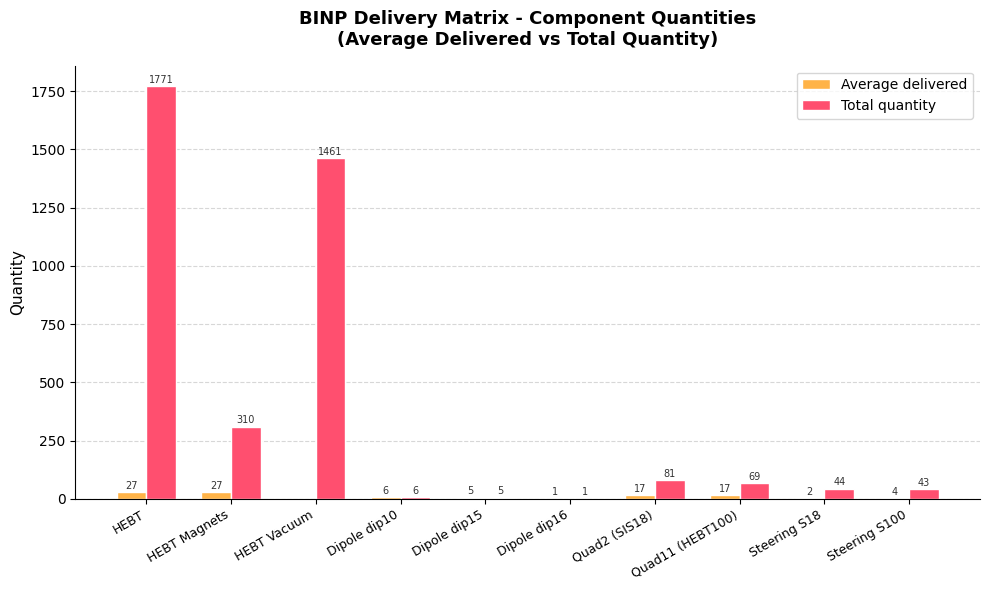

Is it true that Total quantity equals 44 at Steering S18?

True